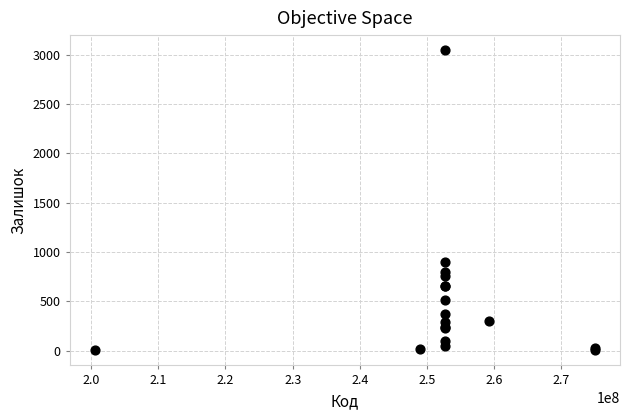

What Y value in the scatter plot is closest to 1525?

894